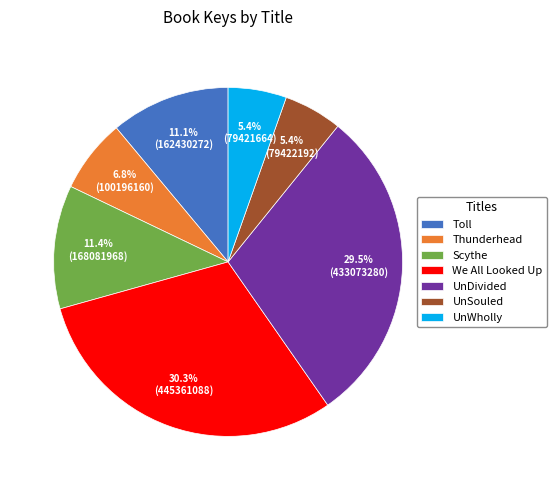

To the nearest percent, what is the difference between the Thunderhead and UnSouled slice percentages?

1%